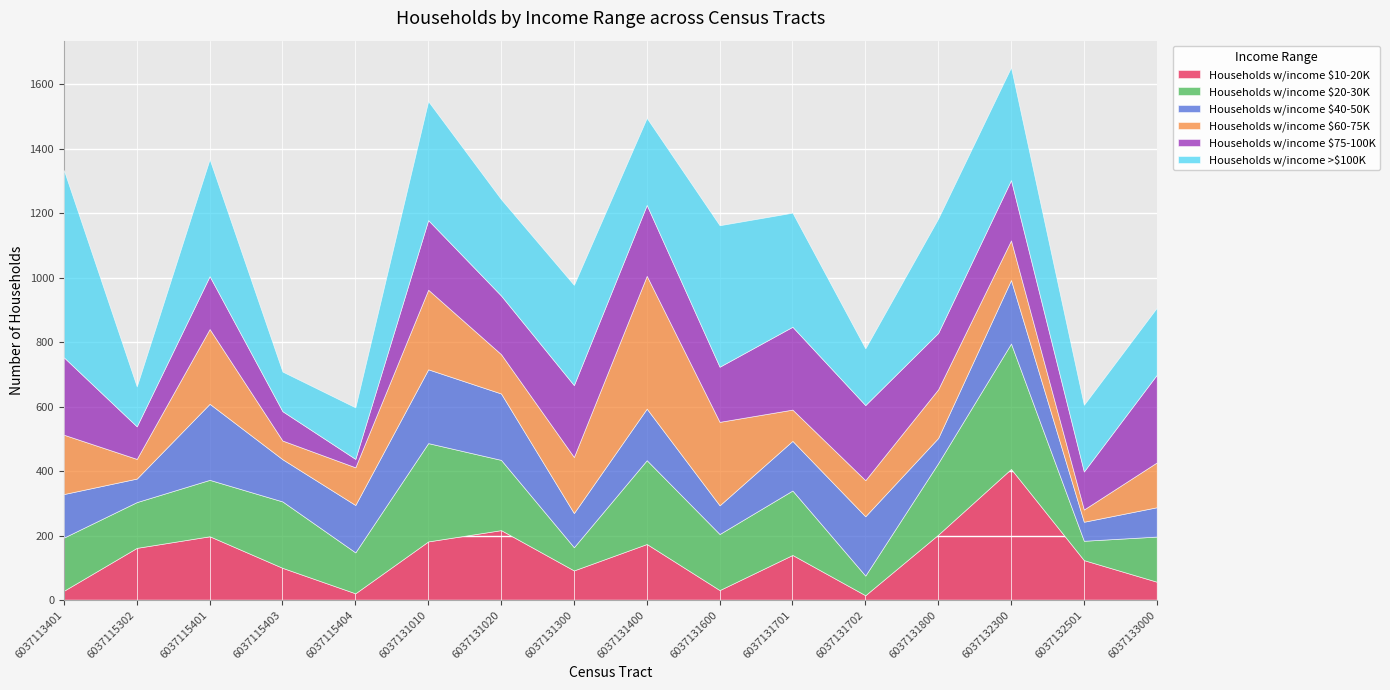

How many data points in Households w/income $10-20K are less than 140?

8